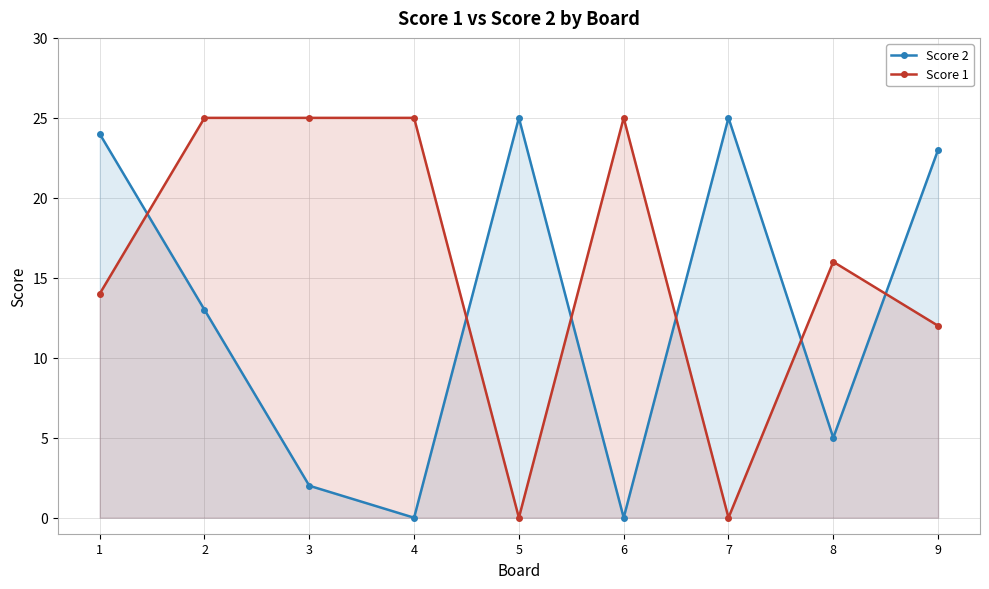

How many data points in Score 1 are less than 16?

4